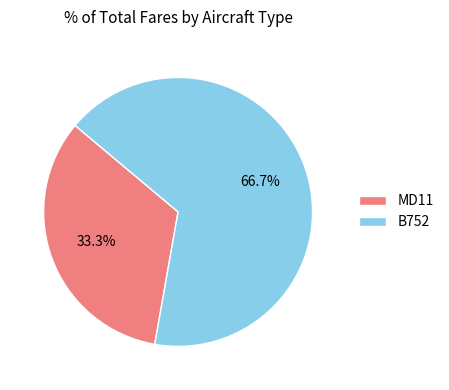

Combined, what portion of the pie is B752 and MD11?

100.0%